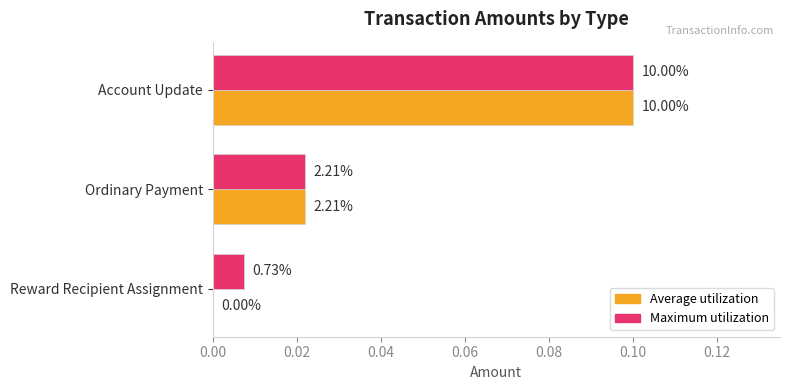

What are all the series names shown in the legend?

Average utilization, Maximum utilization